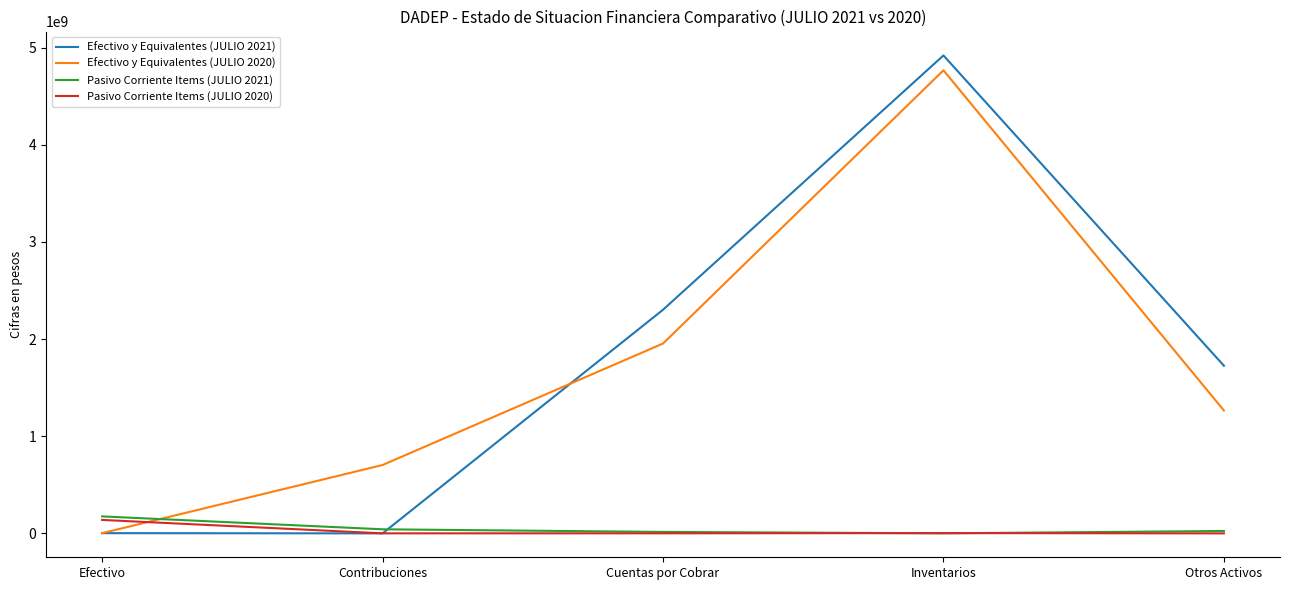

Between which two adjacent categories do Efectivo y Equivalentes (JULIO 2020) and Pasivo Corriente Items (JULIO 2021) first intersect?

Efectivo and Contribuciones